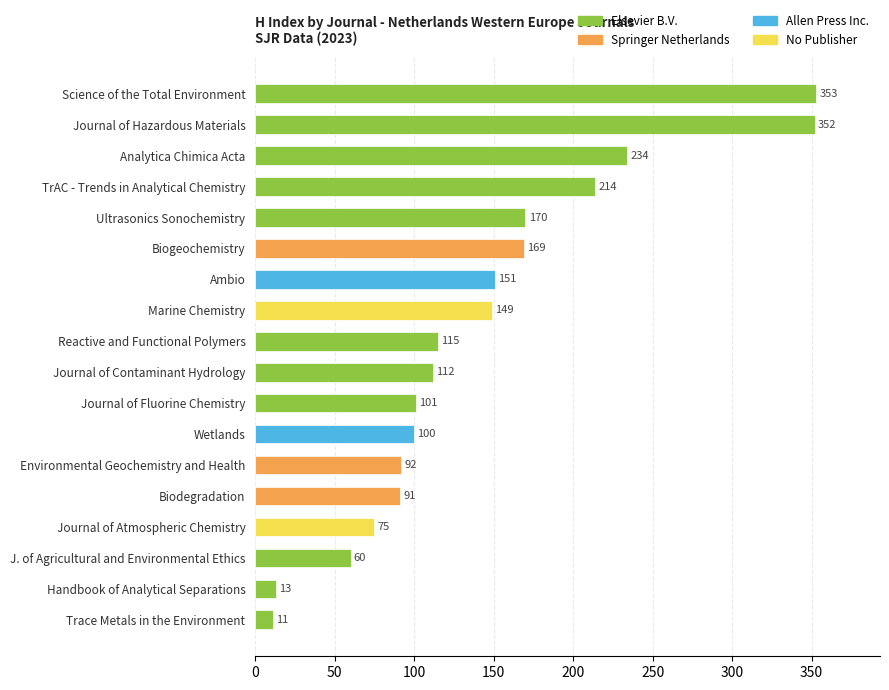

Between Marine Chemistry and Analytica Chimica Acta, which is larger?

Analytica Chimica Acta